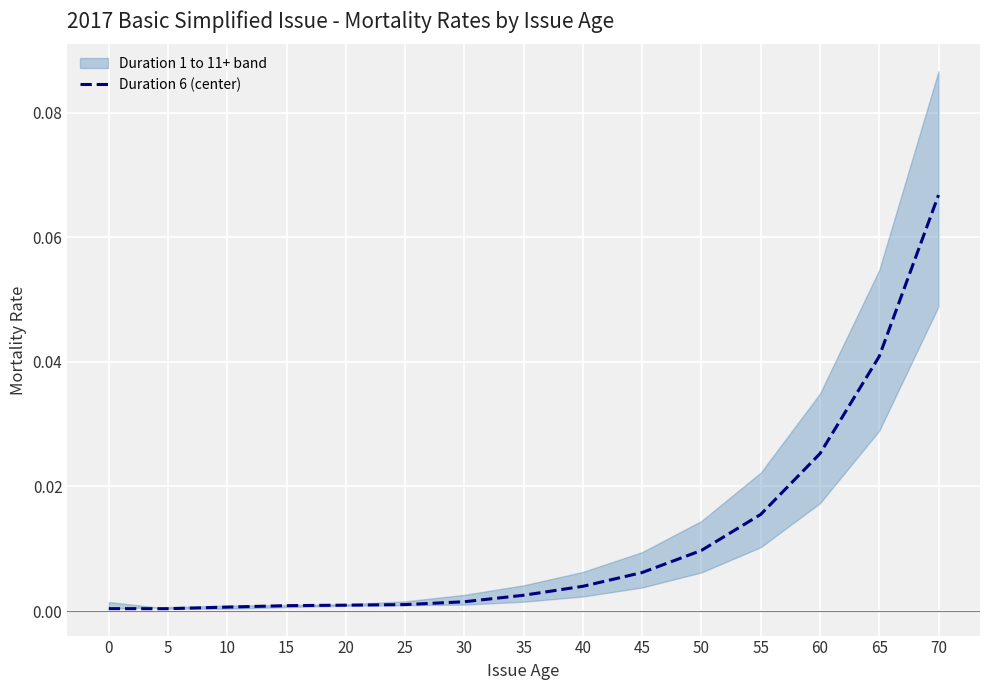

Rank the categories by value from lowest to highest.

5, 0, 10, 15, 20, 25, 30, 35, 40, 45, 50, 55, 60, 65, 70